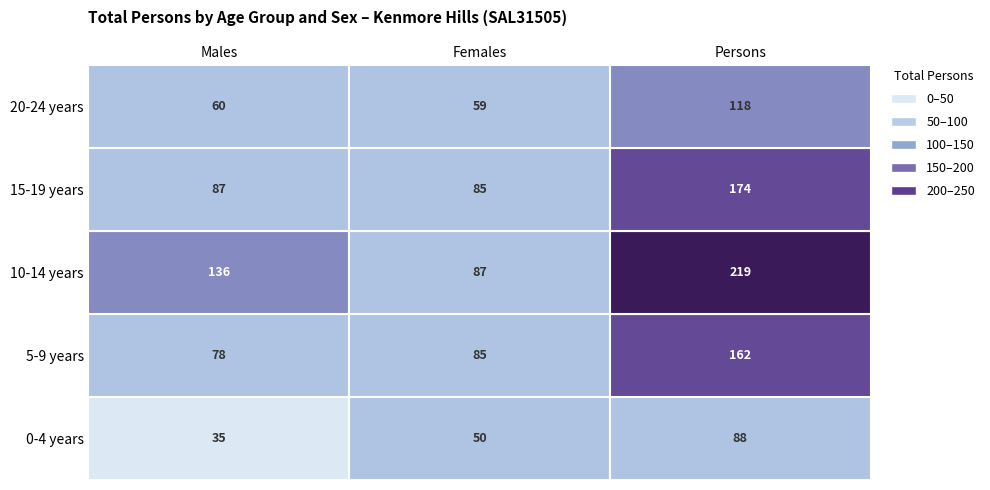

At which label does 15-19 years first exceed 87?

Persons